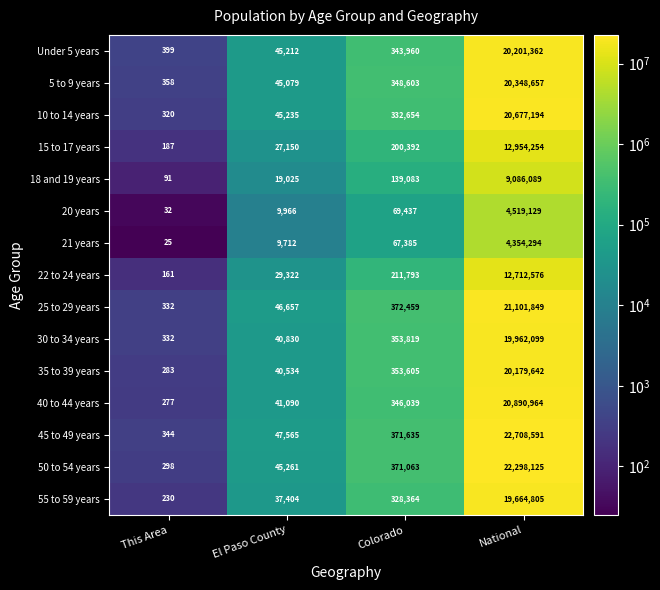

At how many categories does at least one series exceed 6988002?

1